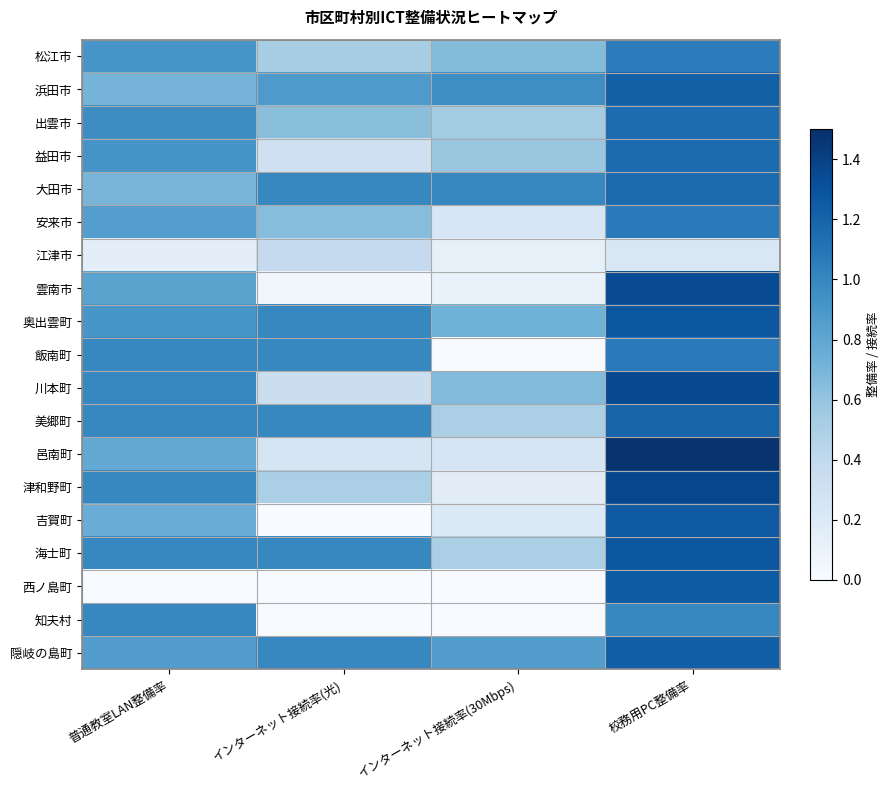

At 普通教室LAN整備率, list the series in order from smallest to largest.

西ノ島町, 江津市, 大田市, 浜田市, 吉賀町, 邑南町, 雲南市, 安来市, 隠岐の島町, 奥出雲町, 松江市, 益田市, 出雲市, 飯南町, 川本町, 美郷町, 津和野町, 海士町, 知夫村